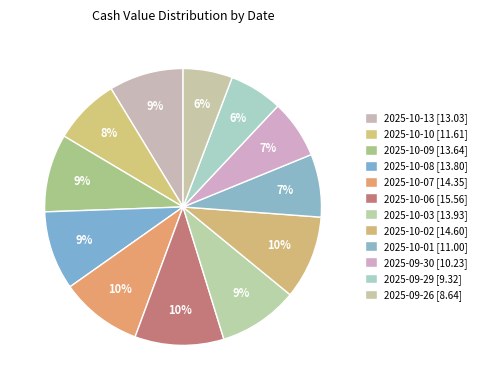

To the nearest percent, what portion does 2025-10-09 represent?

9%